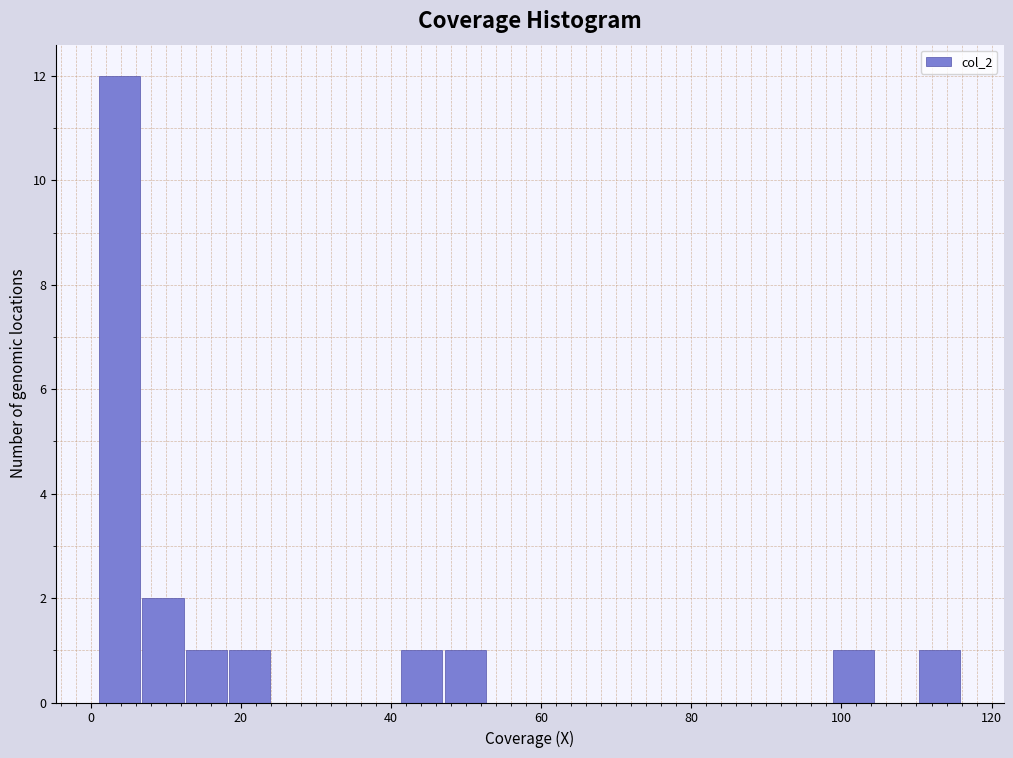

Around what value on the x-axis is the tallest bar? Give the approximate position of its centre, as read against the axis.

4